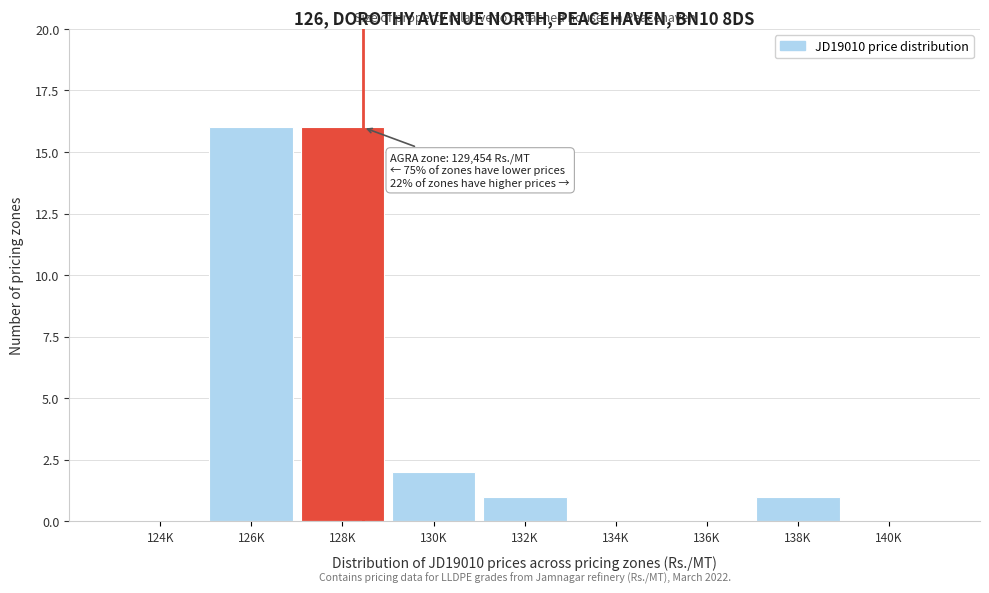

Reading left to right, what are all the values shown in this chart?

124K=0	126K=16	128K=16	130K=2	132K=1	134K=0	136K=0	138K=1	140K=0